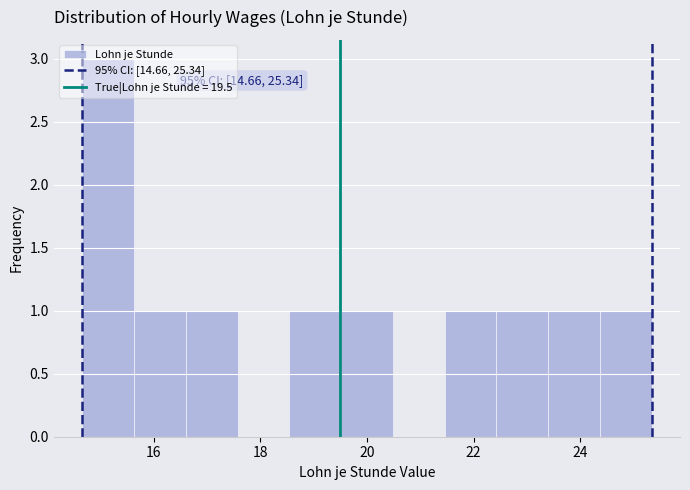

Over which range of the x-axis is the bar tallest?

14.6 to 15.6